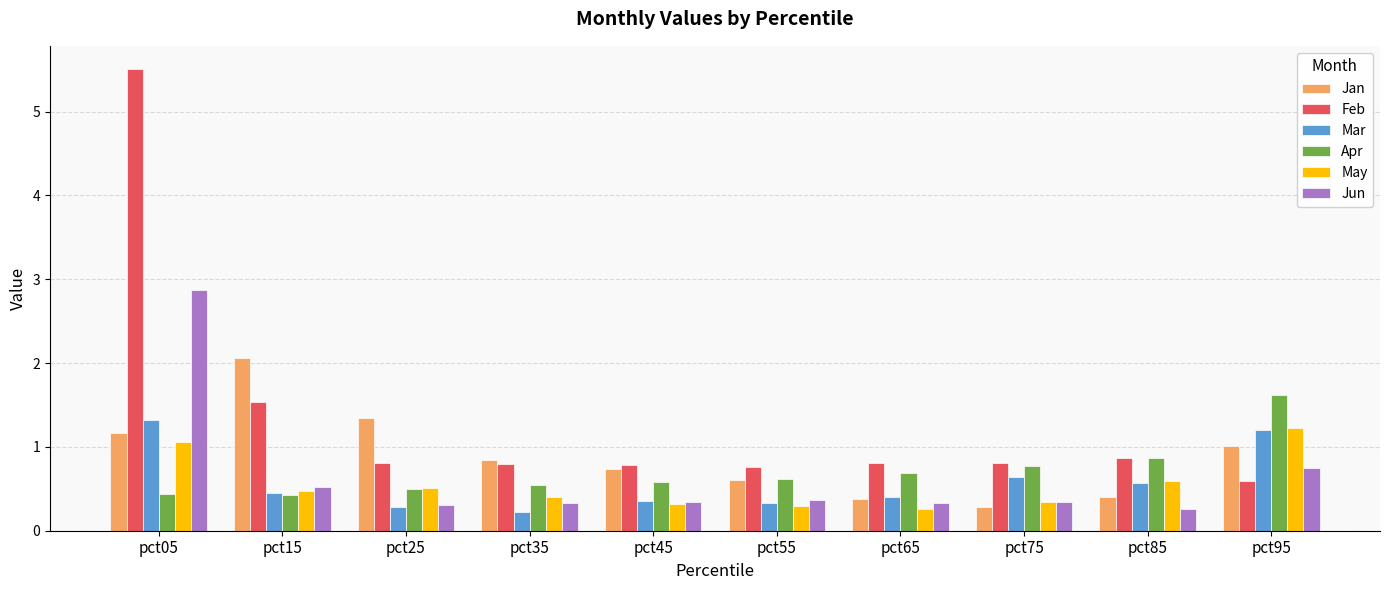

Which series has the largest total across all categories?

Feb